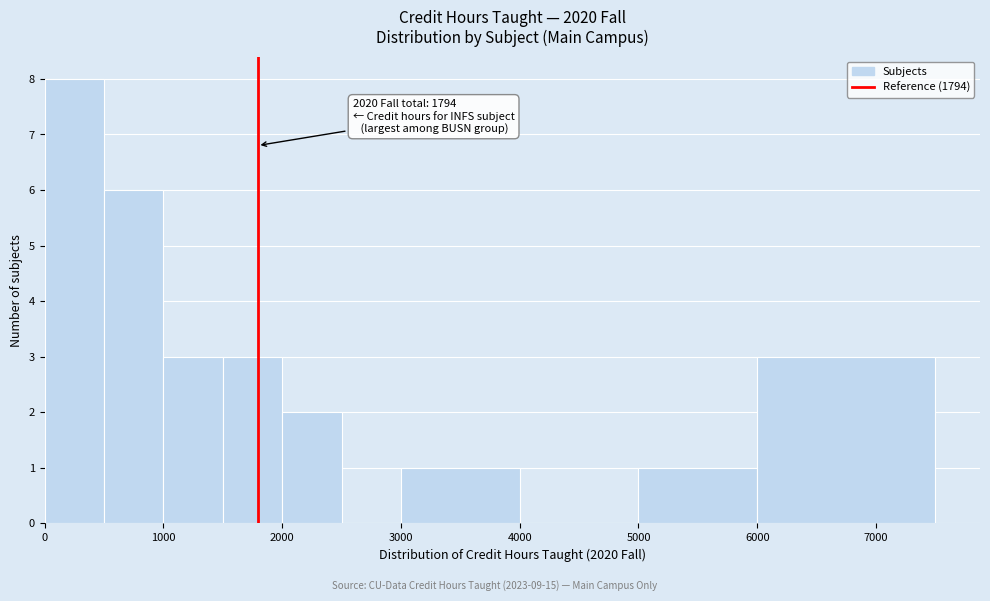

Over which range of the x-axis is the bar tallest?

0 to 500